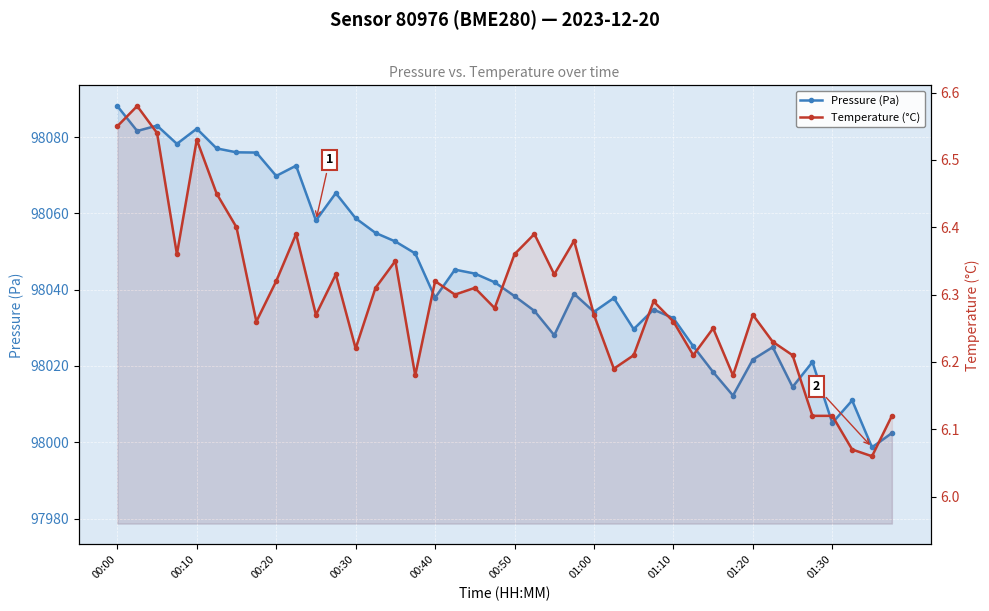

What is the label of the 13th point from the left?

00:30